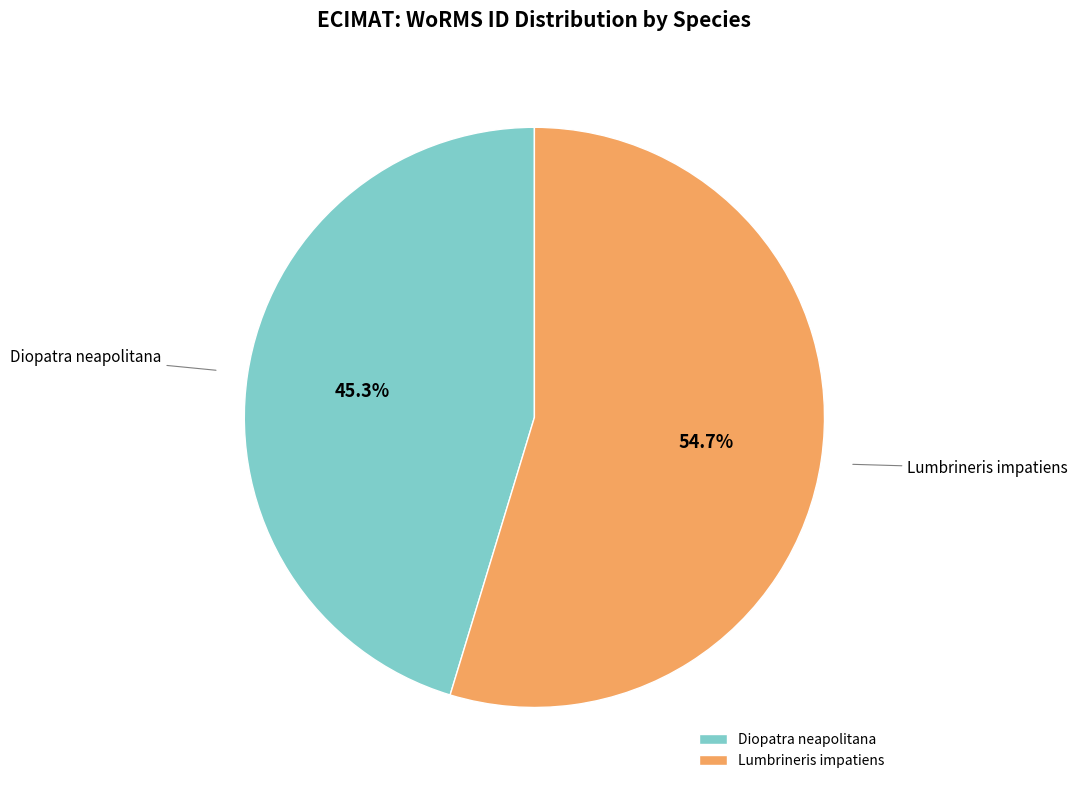

Combined, do Diopatra neapolitana and Lumbrineris impatiens account for over 50%?

Yes